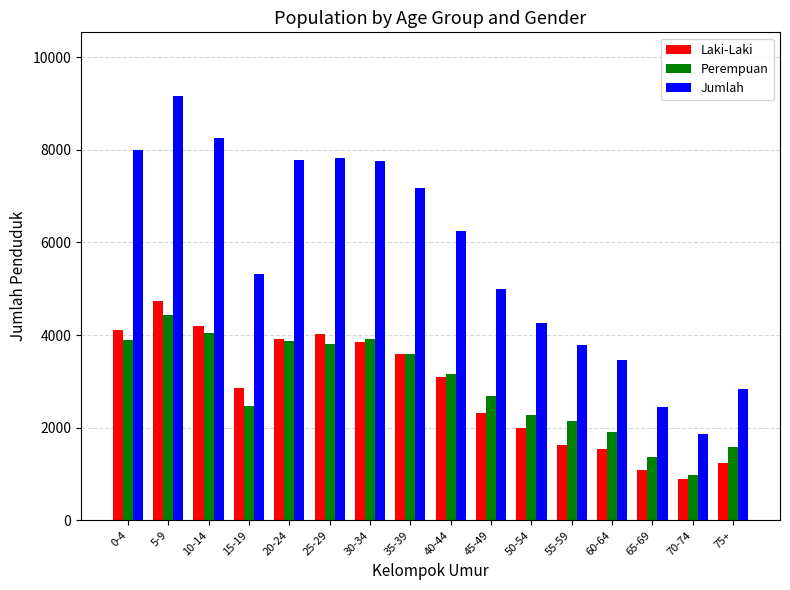

How many groups of bars are there?

16